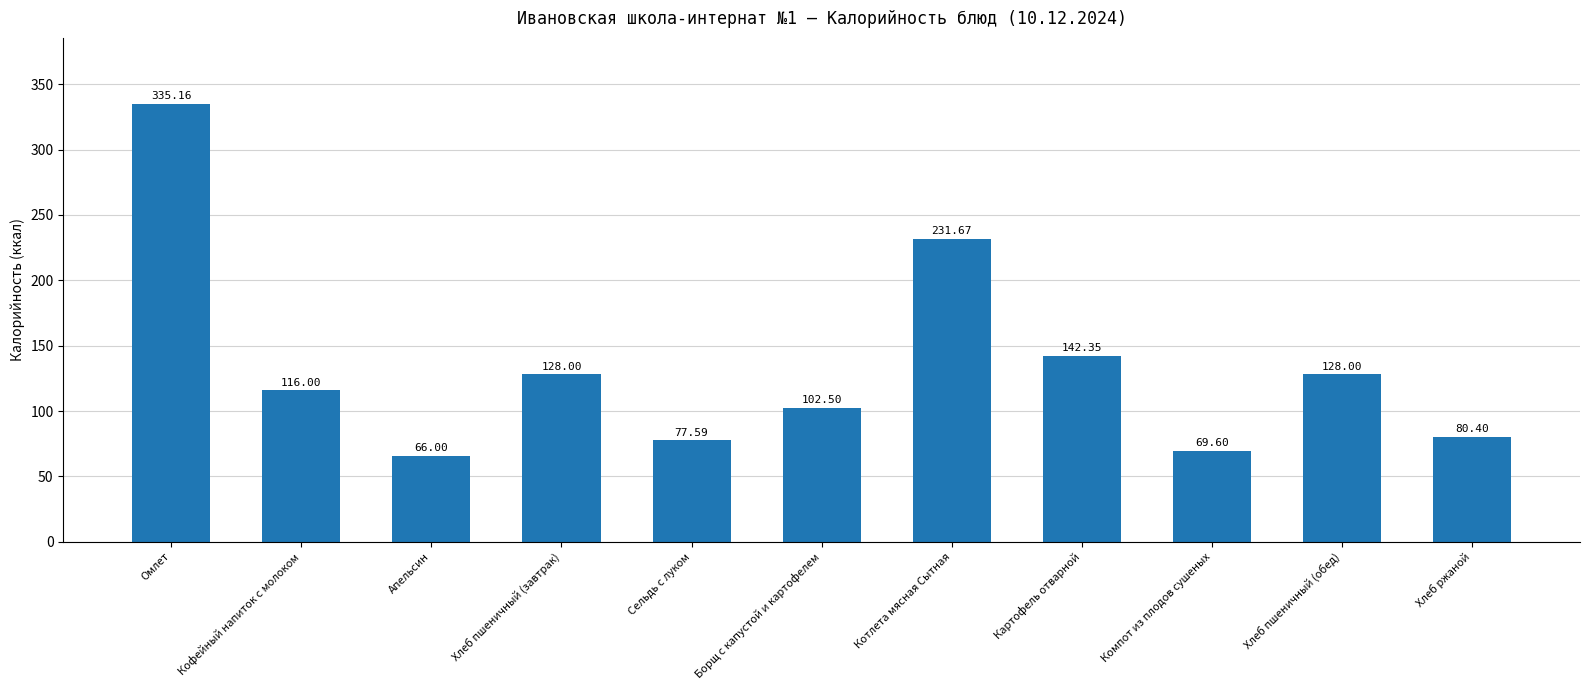

Which category has the lowest value across all series?

Апельсин